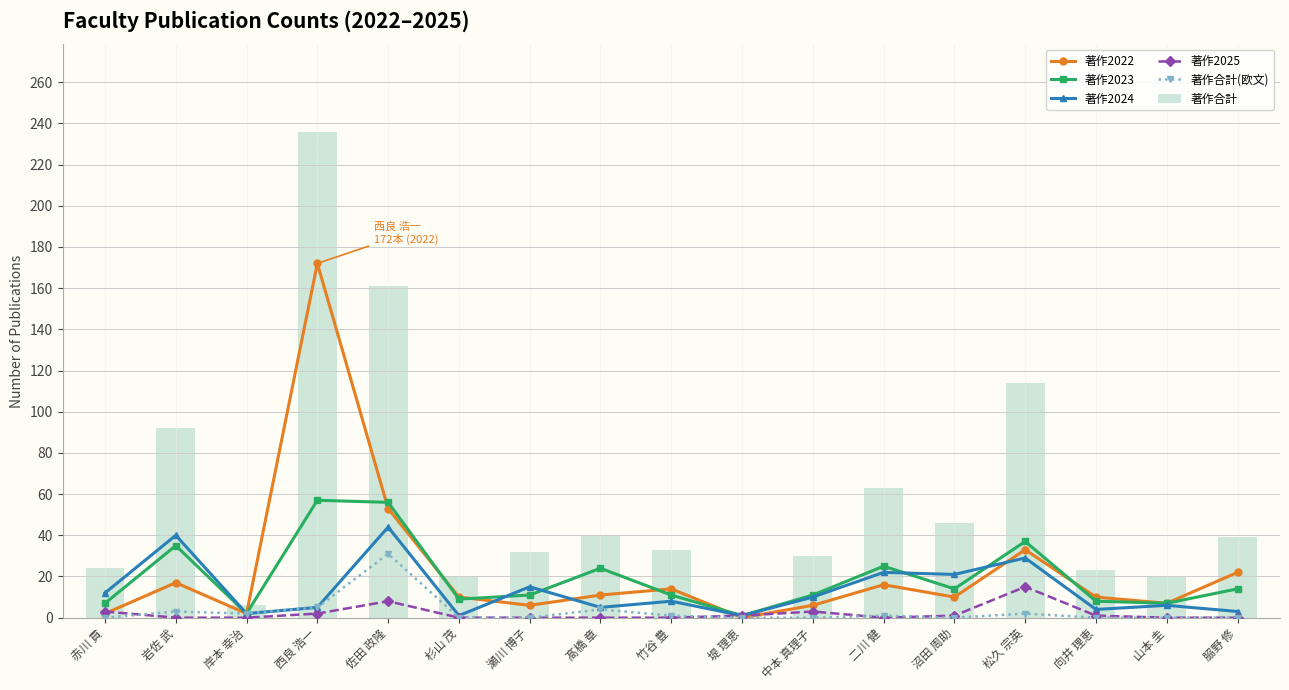

What is the maximum value for 著作2025?

15